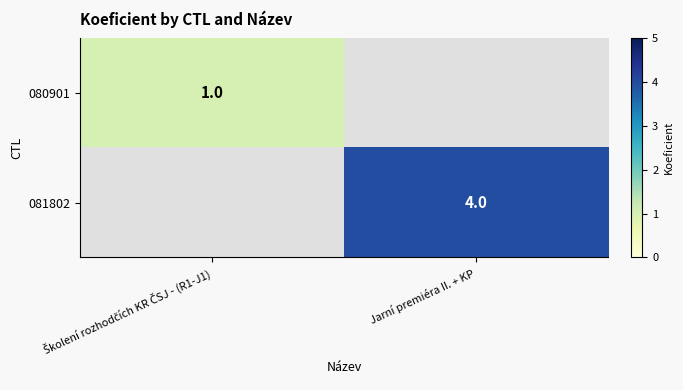

The value of 081802 at Jarní premiéra II. + KP is 4. True or false?

True